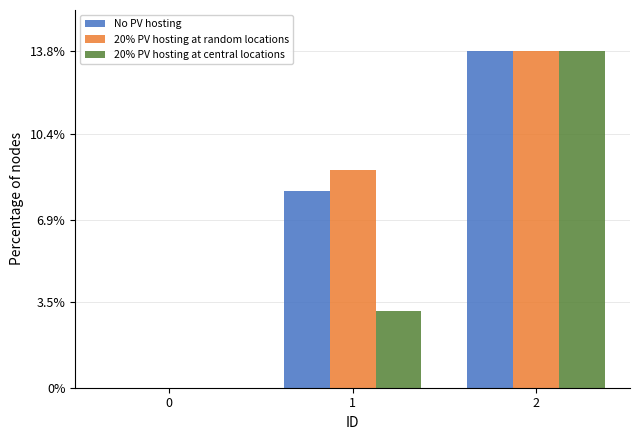

Which category has the highest value across all series?

2